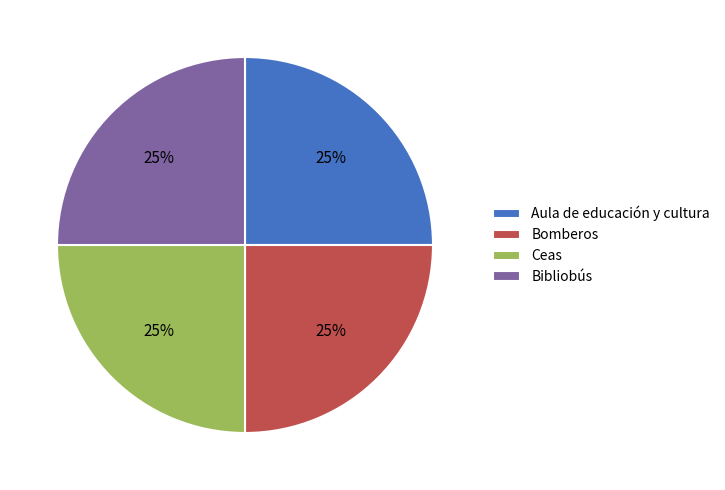

True or false: Bibliobús accounts for 25% of the total.

True